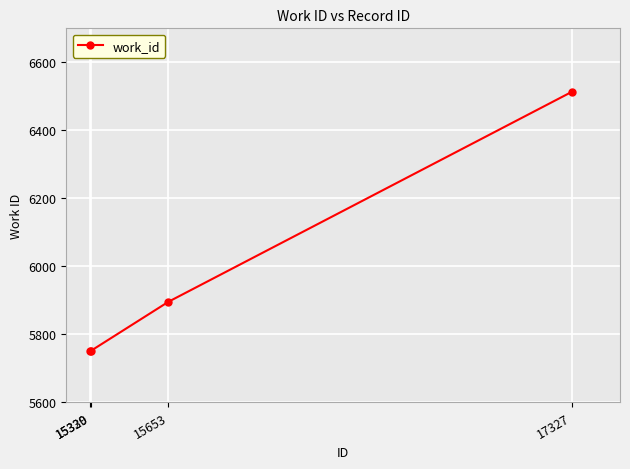

True or false: the data shows 1365 at 17327.

False